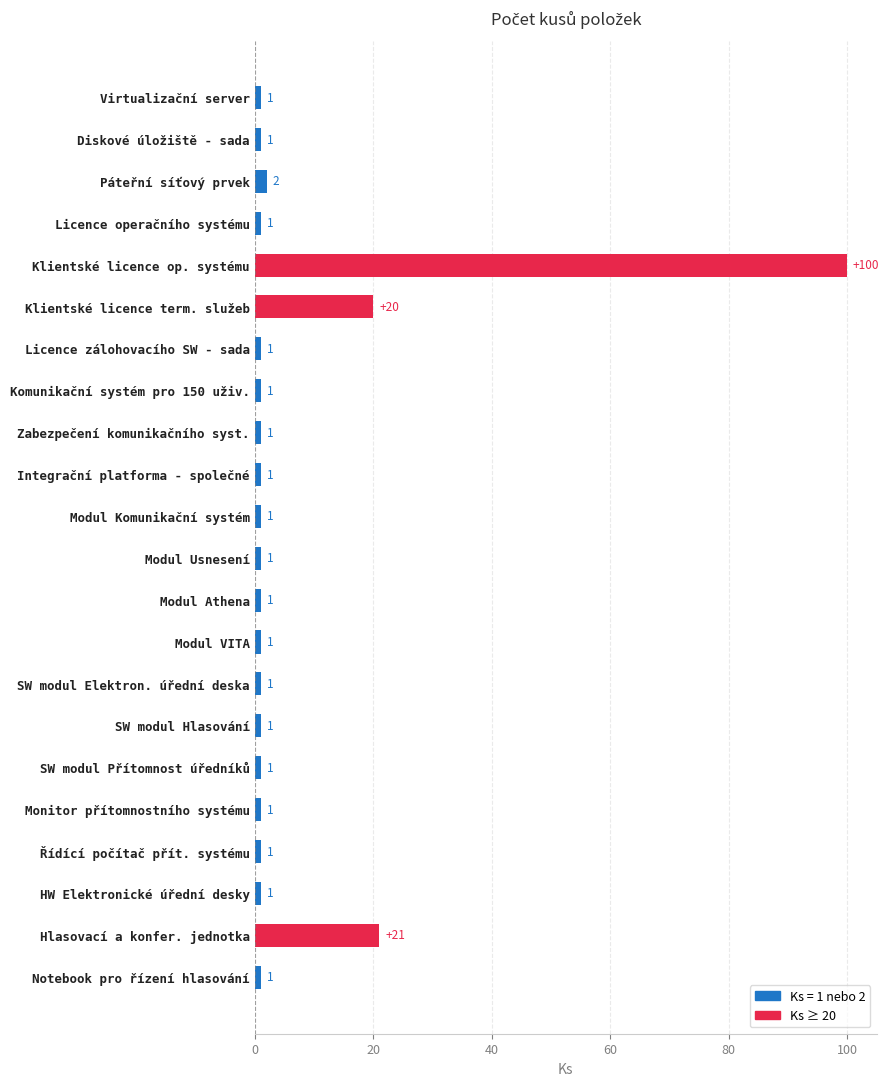

What is the ratio of the value at Hlasovací a konfer. jednotka to the value at HW Elektronické úřední desky?

21.0